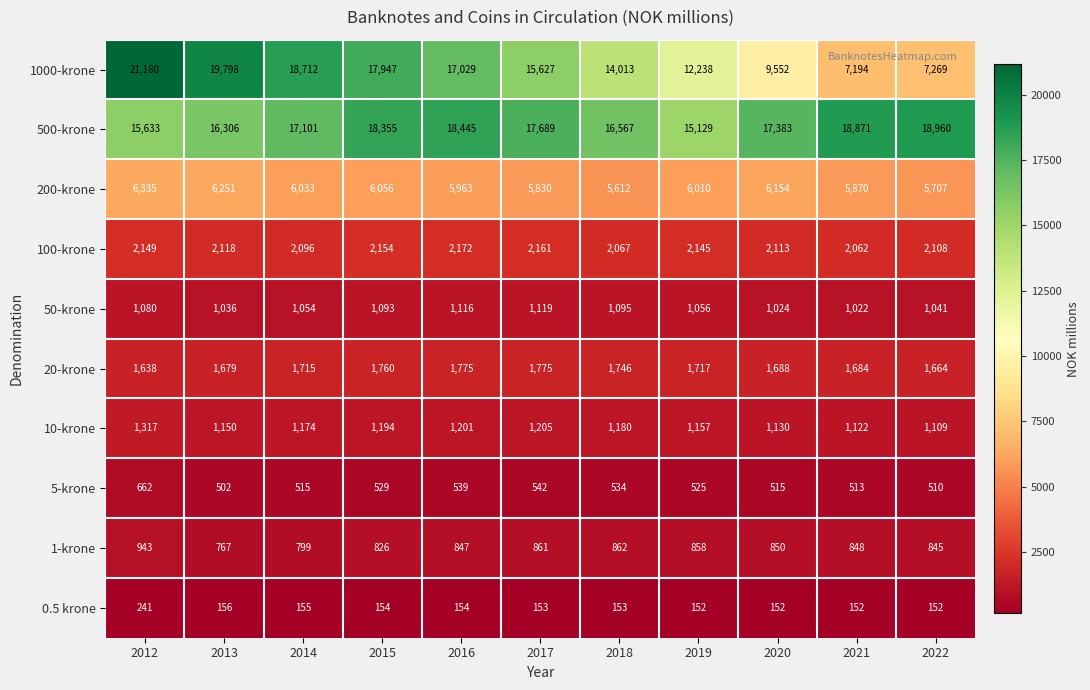

At how many categories does at least one series exceed 2688?

11